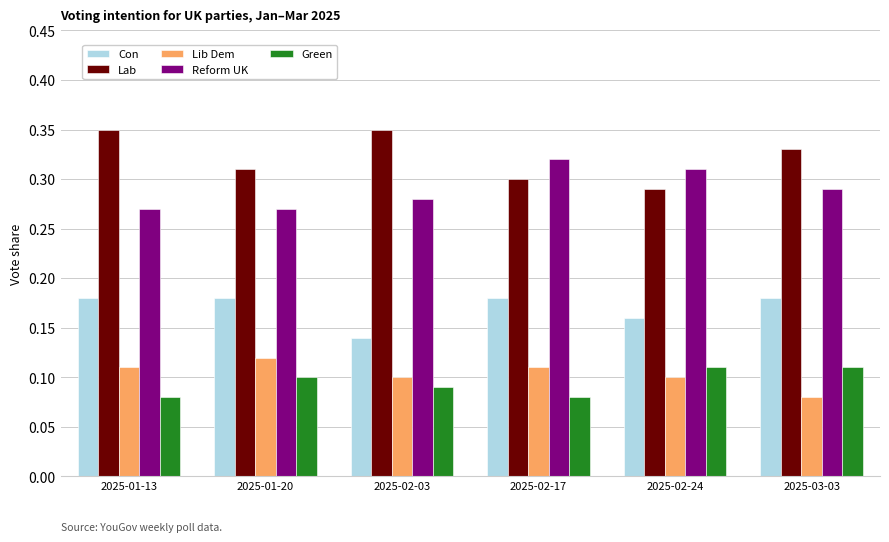

Which series has the largest range (max minus min)?

Lab